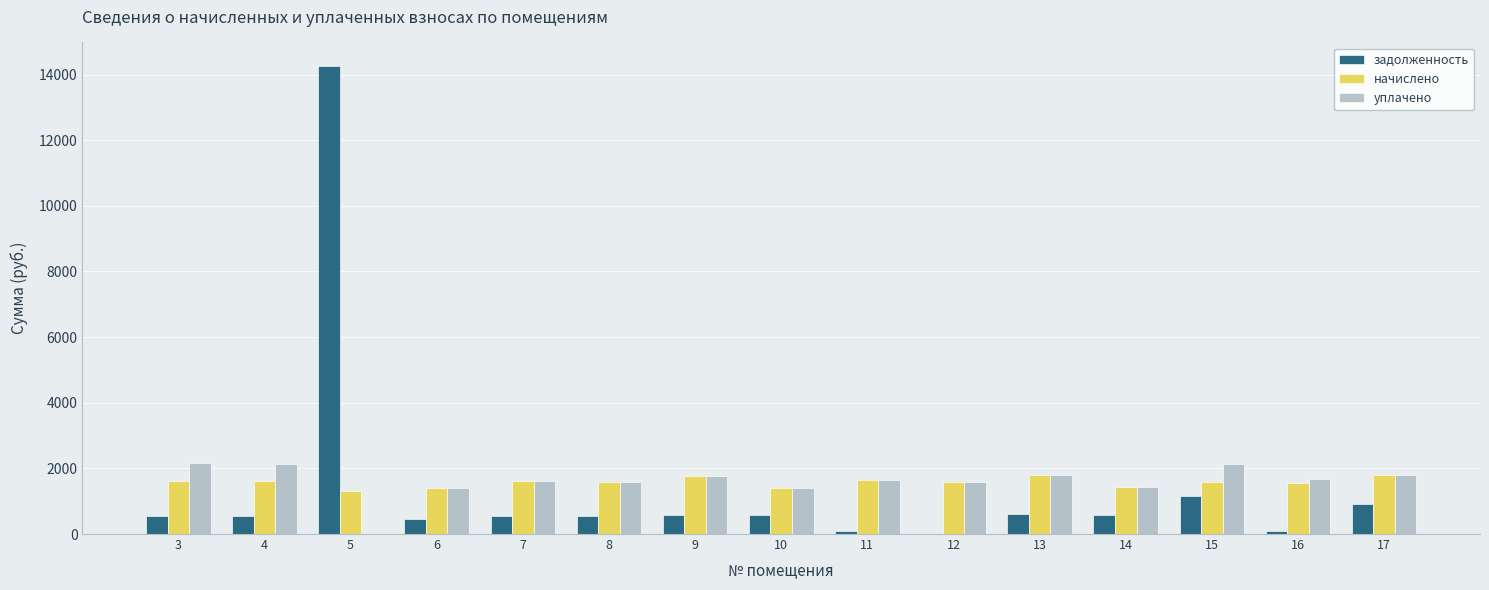

What is the sum of the задолженность values at 15 and 14?

1730.2